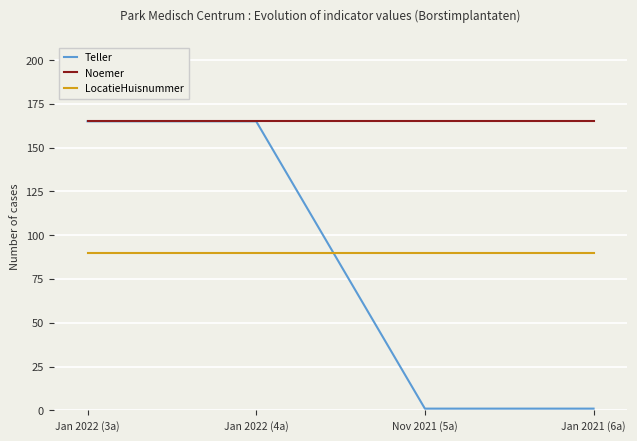

Between Jan 2022 (4a) and Nov 2021 (5a), which series saw the biggest shift?

Teller